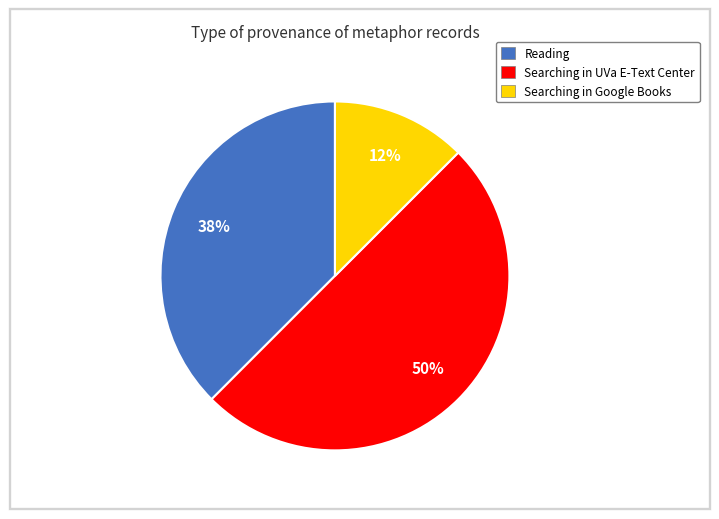

How many segments does this pie chart have?

3